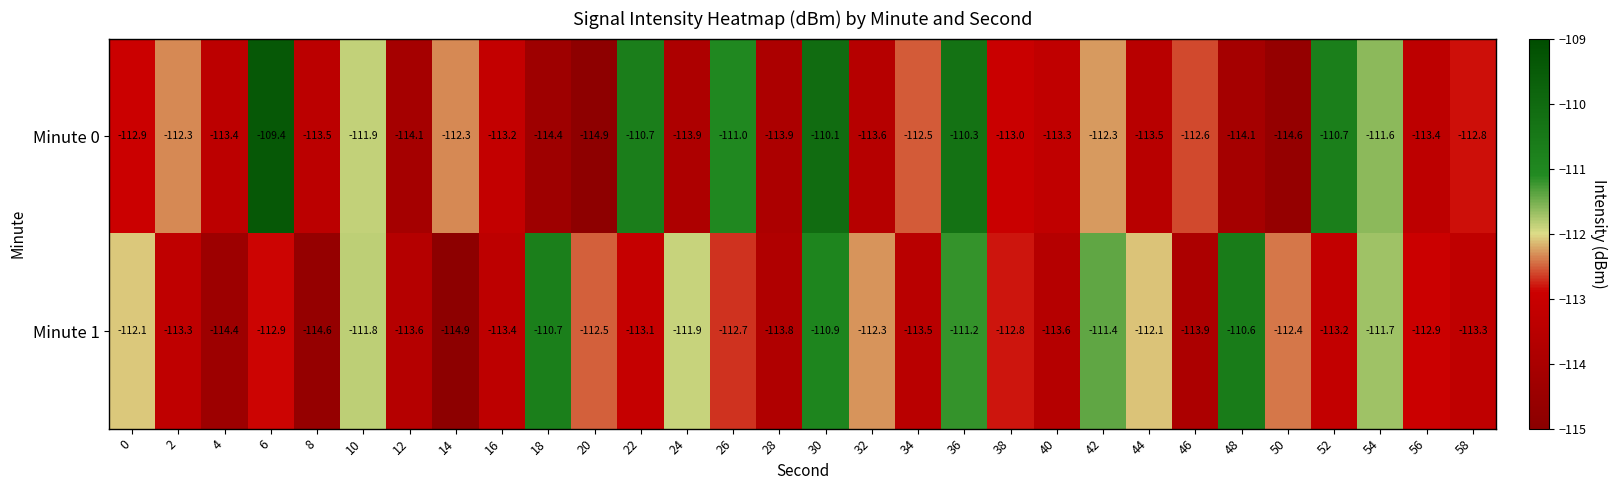

What is the difference between the Minute 0 values at 50 and 8?

1.1